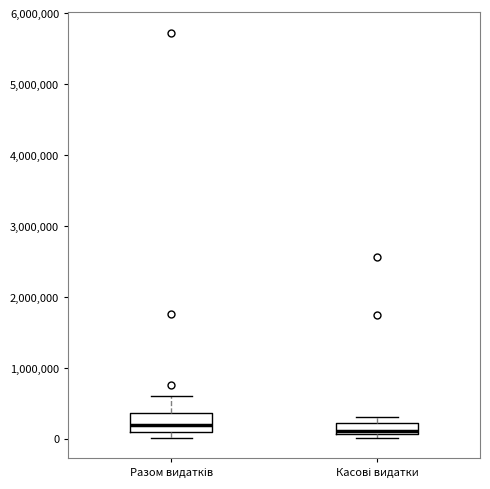

Which box is the tallest, from its lower edge to its upper edge?

Разом видатків